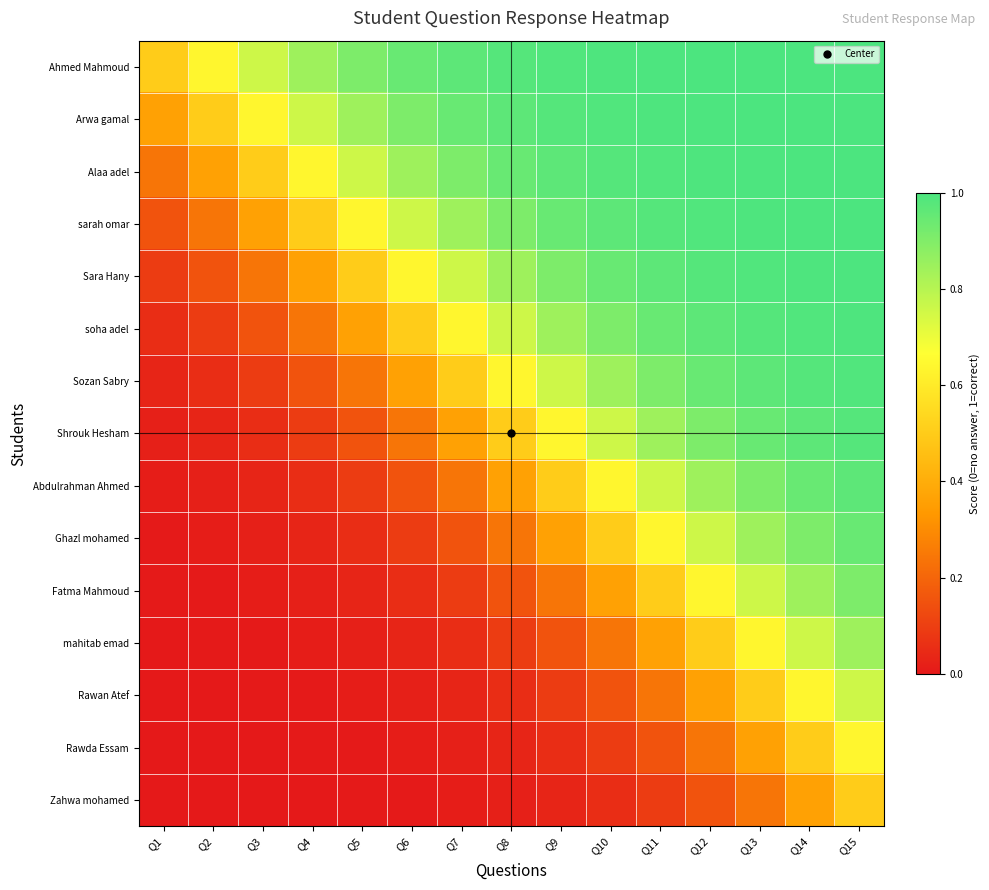

Reading left to right, list all the values displayed in this chart.

Ahmed Mahmoud: Q1=0.5	Q2=0.6	Q3=0.8	Q4=0.8	Q5=0.9	Q6=0.9	Q7=1.0	Q8=1.0	Q9=1.0	Q10=1.0	Q11=1.0	Q12=1.0	Q13=1.0	Q14=1.0	Q15=1.0
Arwa gamal: Q1=0.4	Q2=0.5	Q3=0.6	Q4=0.8	Q5=0.8	Q6=0.9	Q7=0.9	Q8=1.0	Q9=1.0	Q10=1.0	Q11=1.0	Q12=1.0	Q13=1.0	Q14=1.0	Q15=1.0
Alaa adel: Q1=0.2	Q2=0.4	Q3=0.5	Q4=0.6	Q5=0.8	Q6=0.8	Q7=0.9	Q8=0.9	Q9=1.0	Q10=1.0	Q11=1.0	Q12=1.0	Q13=1.0	Q14=1.0	Q15=1.0
sarah omar: Q1=0.2	Q2=0.2	Q3=0.4	Q4=0.5	Q5=0.6	Q6=0.8	Q7=0.8	Q8=0.9	Q9=0.9	Q10=1.0	Q11=1.0	Q12=1.0	Q13=1.0	Q14=1.0	Q15=1.0
Sara Hany: Q1=0.1	Q2=0.2	Q3=0.2	Q4=0.4	Q5=0.5	Q6=0.6	Q7=0.8	Q8=0.8	Q9=0.9	Q10=0.9	Q11=1.0	Q12=1.0	Q13=1.0	Q14=1.0	Q15=1.0
soha adel: Q1=0.1	Q2=0.1	Q3=0.2	Q4=0.2	Q5=0.4	Q6=0.5	Q7=0.6	Q8=0.8	Q9=0.8	Q10=0.9	Q11=0.9	Q12=1.0	Q13=1.0	Q14=1.0	Q15=1.0
Sozan Sabry: Q1=0.0	Q2=0.1	Q3=0.1	Q4=0.2	Q5=0.2	Q6=0.4	Q7=0.5	Q8=0.6	Q9=0.8	Q10=0.8	Q11=0.9	Q12=0.9	Q13=1.0	Q14=1.0	Q15=1.0
Shrouk Hesham: Q1=0.0	Q2=0.0	Q3=0.1	Q4=0.1	Q5=0.2	Q6=0.2	Q7=0.4	Q8=0.5	Q9=0.6	Q10=0.8	Q11=0.8	Q12=0.9	Q13=0.9	Q14=1.0	Q15=1.0
Abdulrahman Ahmed: Q1=0.0	Q2=0.0	Q3=0.0	Q4=0.1	Q5=0.1	Q6=0.2	Q7=0.2	Q8=0.4	Q9=0.5	Q10=0.6	Q11=0.8	Q12=0.8	Q13=0.9	Q14=0.9	Q15=1.0
Ghazl mohamed: Q1=0.0	Q2=0.0	Q3=0.0	Q4=0.0	Q5=0.1	Q6=0.1	Q7=0.2	Q8=0.2	Q9=0.4	Q10=0.5	Q11=0.6	Q12=0.8	Q13=0.8	Q14=0.9	Q15=0.9
Fatma Mahmoud: Q1=0.0	Q2=0.0	Q3=0.0	Q4=0.0	Q5=0.0	Q6=0.1	Q7=0.1	Q8=0.2	Q9=0.2	Q10=0.4	Q11=0.5	Q12=0.6	Q13=0.8	Q14=0.8	Q15=0.9
mahitab emad: Q1=0.0	Q2=0.0	Q3=0.0	Q4=0.0	Q5=0.0	Q6=0.0	Q7=0.1	Q8=0.1	Q9=0.2	Q10=0.2	Q11=0.4	Q12=0.5	Q13=0.6	Q14=0.8	Q15=0.8
Rawan Atef: Q1=0.0	Q2=0.0	Q3=0.0	Q4=0.0	Q5=0.0	Q6=0.0	Q7=0.0	Q8=0.1	Q9=0.1	Q10=0.2	Q11=0.2	Q12=0.4	Q13=0.5	Q14=0.6	Q15=0.8
Rawda Essam: Q1=0.0	Q2=0.0	Q3=0.0	Q4=0.0	Q5=0.0	Q6=0.0	Q7=0.0	Q8=0.0	Q9=0.1	Q10=0.1	Q11=0.2	Q12=0.2	Q13=0.4	Q14=0.5	Q15=0.6
Zahwa mohamed: Q1=0.0	Q2=0.0	Q3=0.0	Q4=0.0	Q5=0.0	Q6=0.0	Q7=0.0	Q8=0.0	Q9=0.0	Q10=0.1	Q11=0.1	Q12=0.2	Q13=0.2	Q14=0.4	Q15=0.5